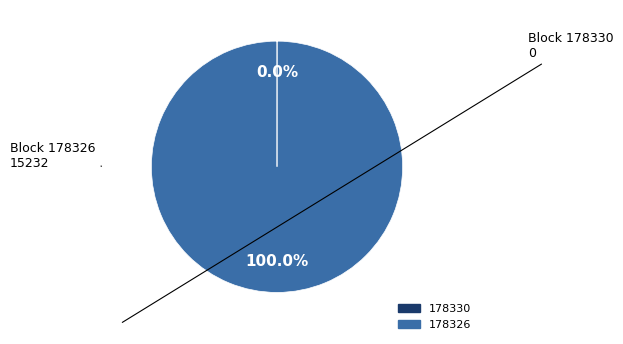

What is the majority slice?

178326